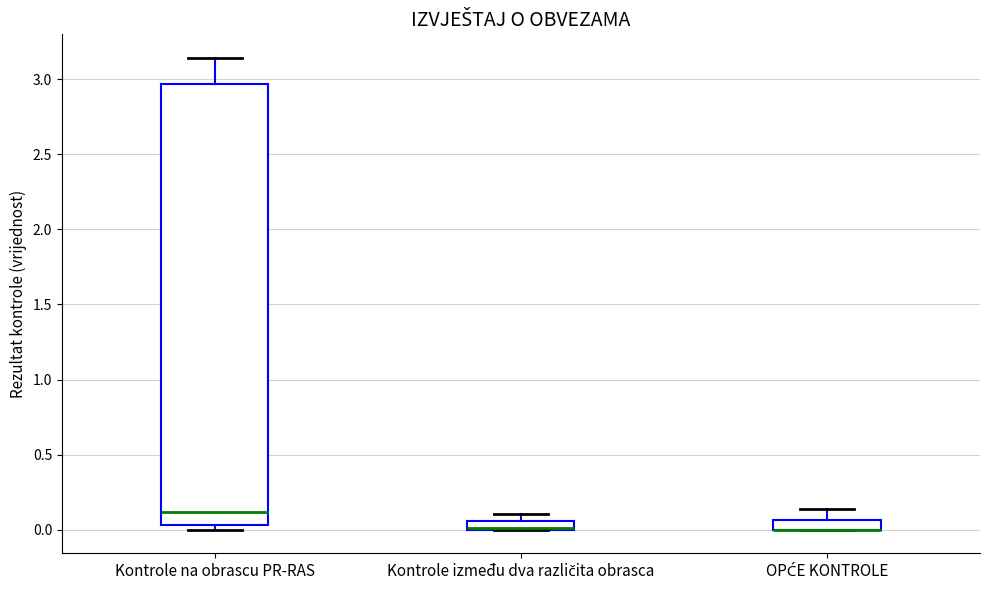

Where is the upper edge of the box for Kontrole između dva različita obrasca on the y-axis? The values are not printed on the chart, so give them approximately, as read against the axis.

0.05